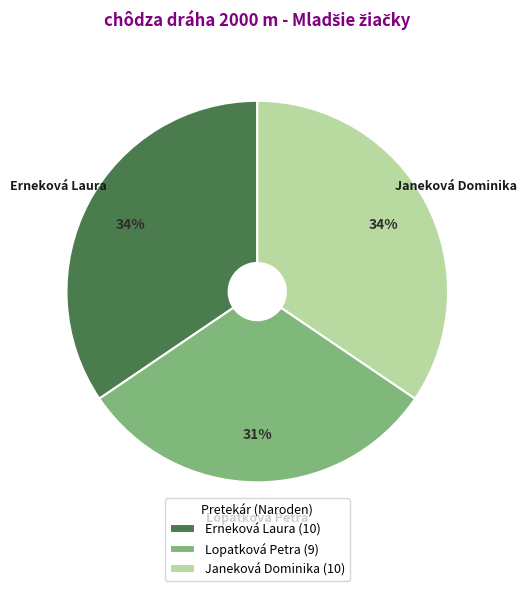

The Lopatková Petra slice represents 31% of the pie. True or false?

True